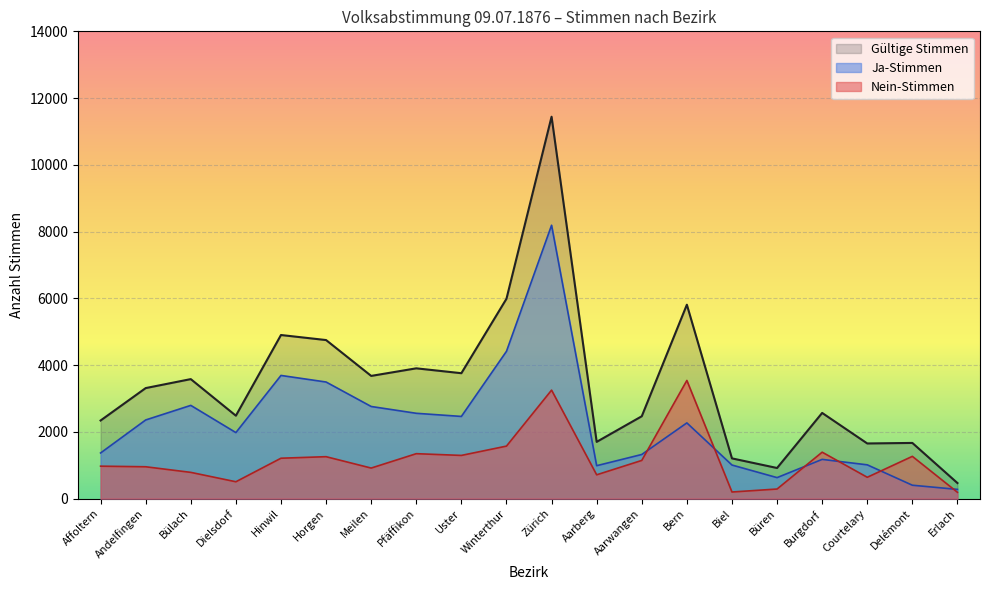

True or false: Nein-Stimmen has a value of 348 at Meilen.

False